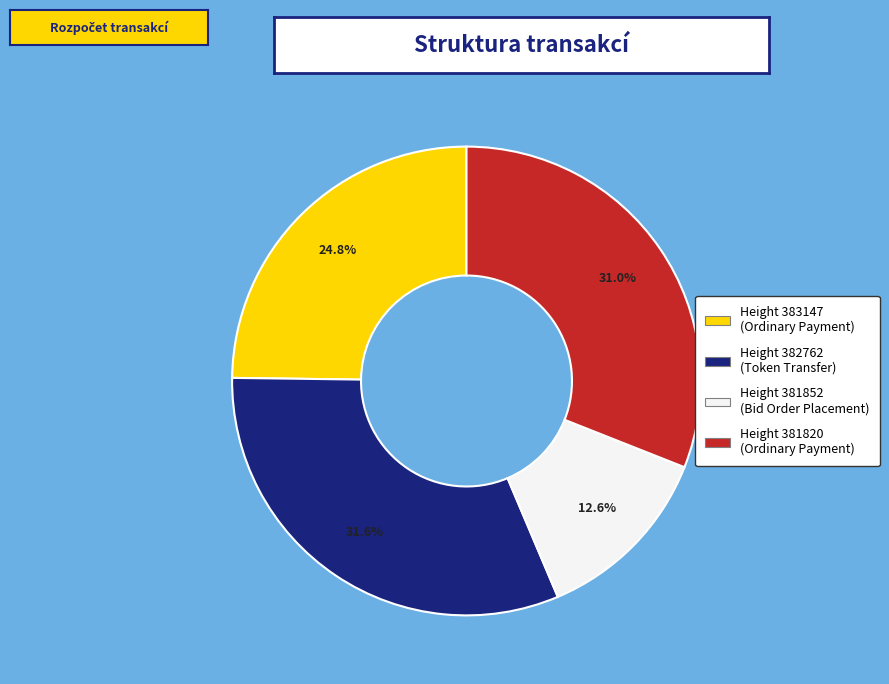

Is there any slice that represents more than half of the pie?

No